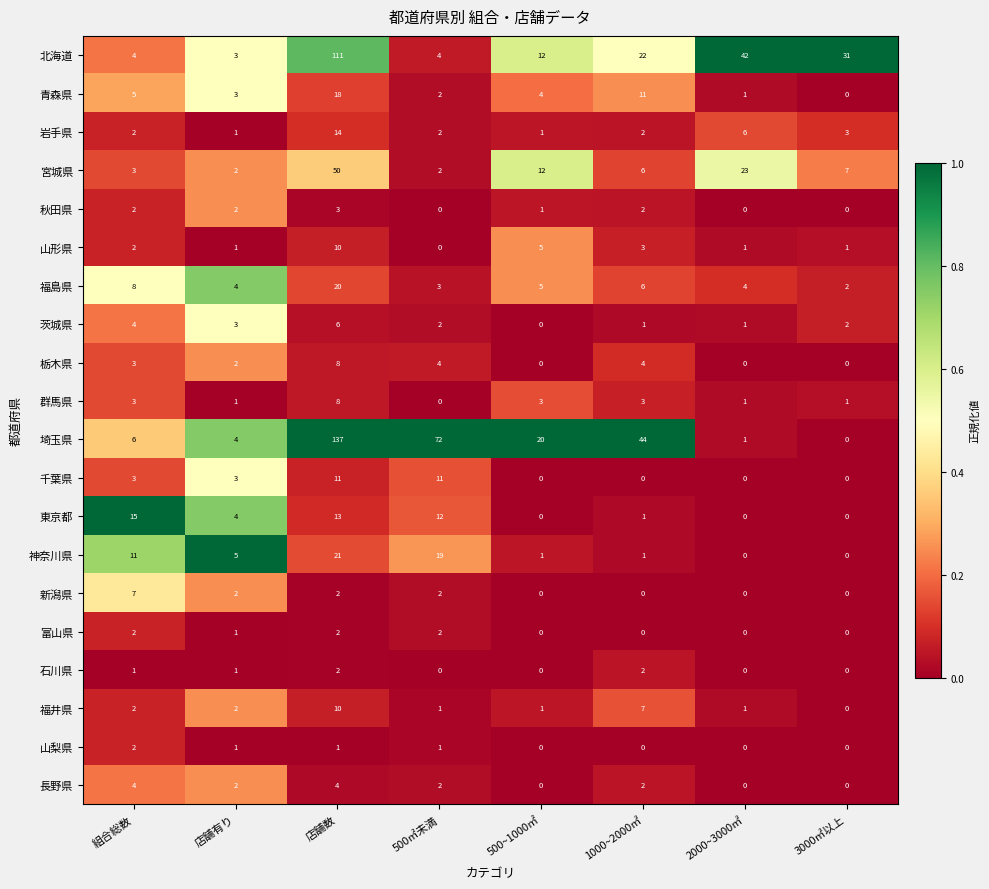

What is the maximum value shown in the chart?

137